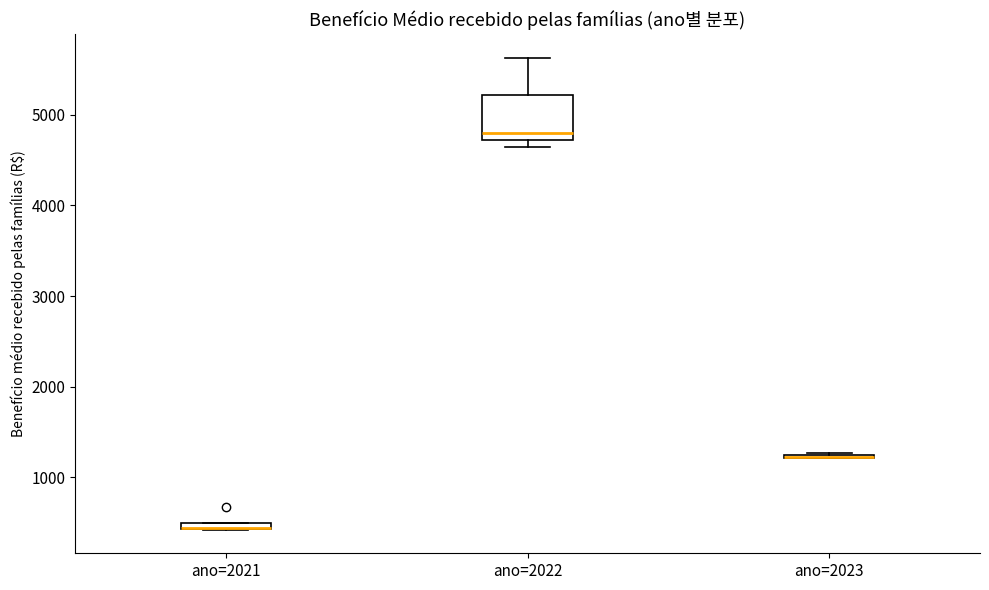

Comparing the boxes themselves (not the whiskers), which one is the tallest?

ano=2022